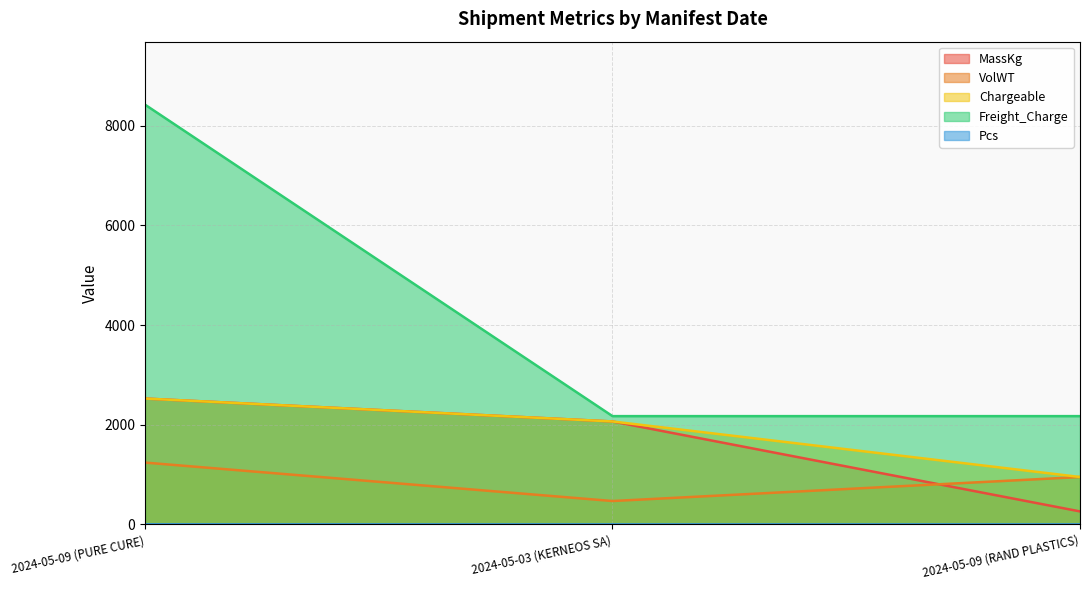

Is the value of Freight_Charge at 2024-05-09 (RAND PLASTICS) greater than the value of Pcs at 2024-05-09 (RAND PLASTICS)?

Yes